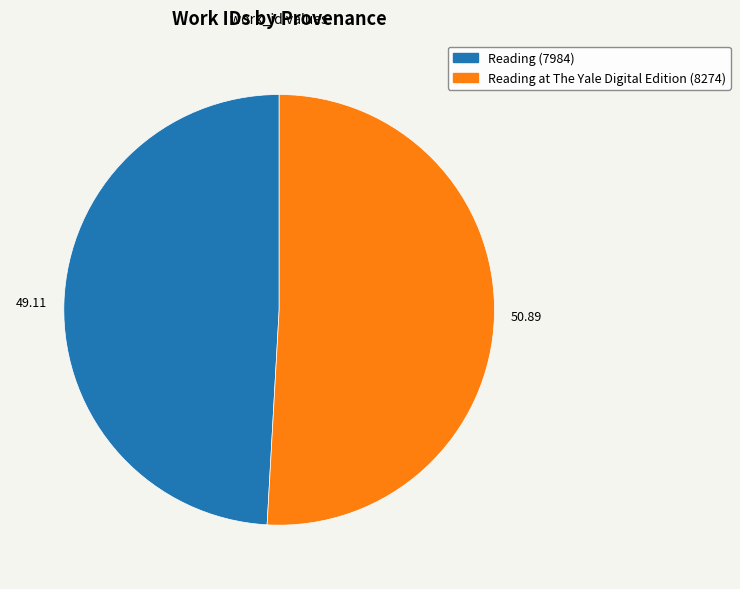

How many slices are in this pie chart?

2